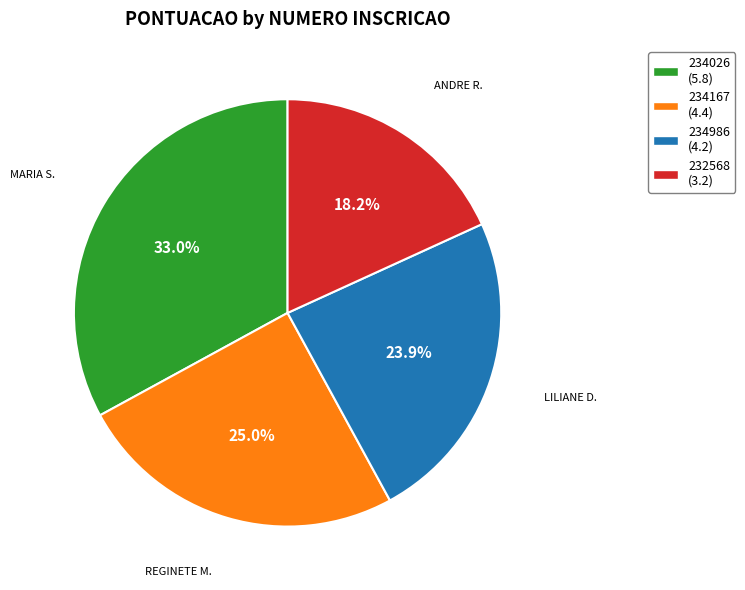

The 234986 slice represents 24% of the pie. True or false?

True